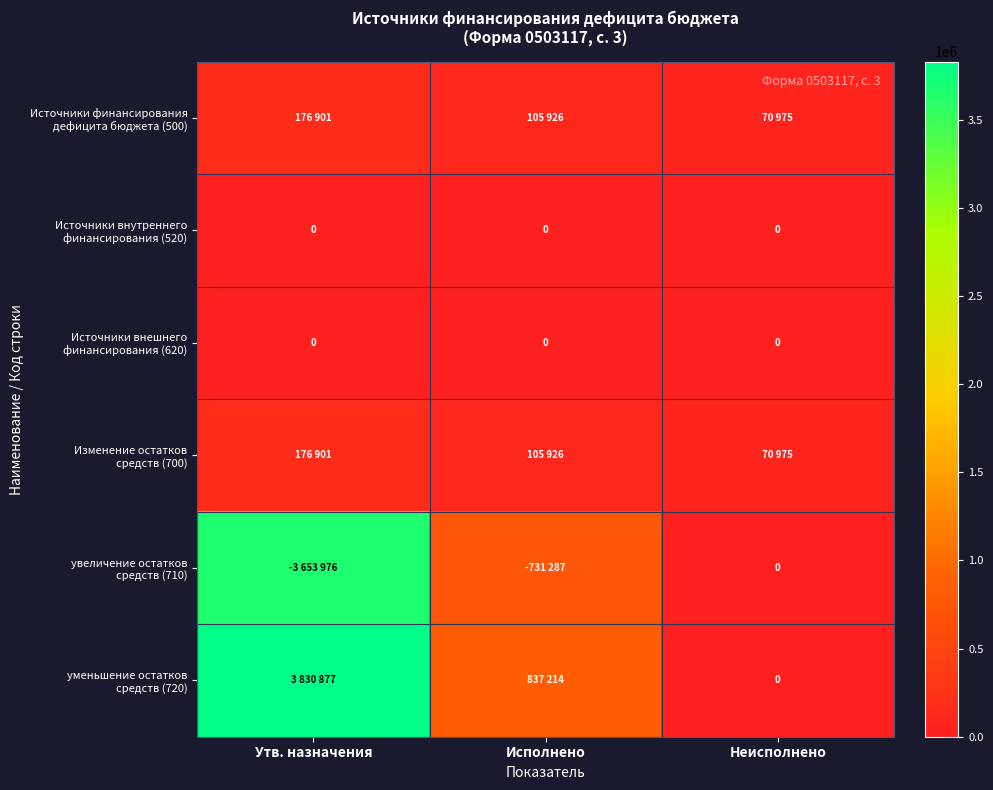

Which series has the largest total across all categories?

уменьшение остатков средств (720)